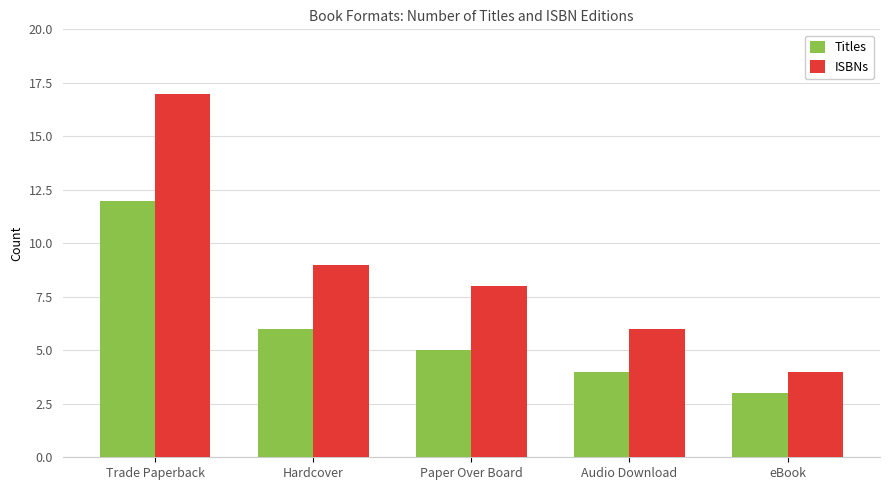

Is it true that Titles equals 6 at Audio Download?

False